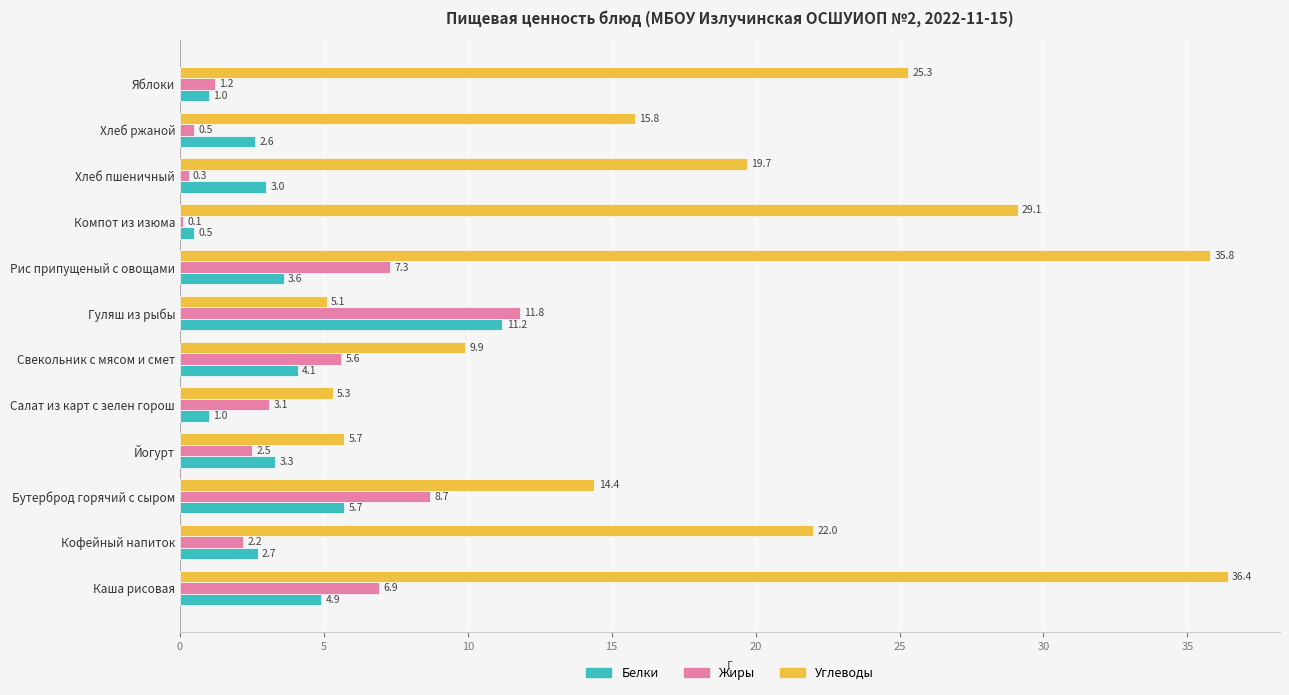

What is the average value of the Белки series?

3.6